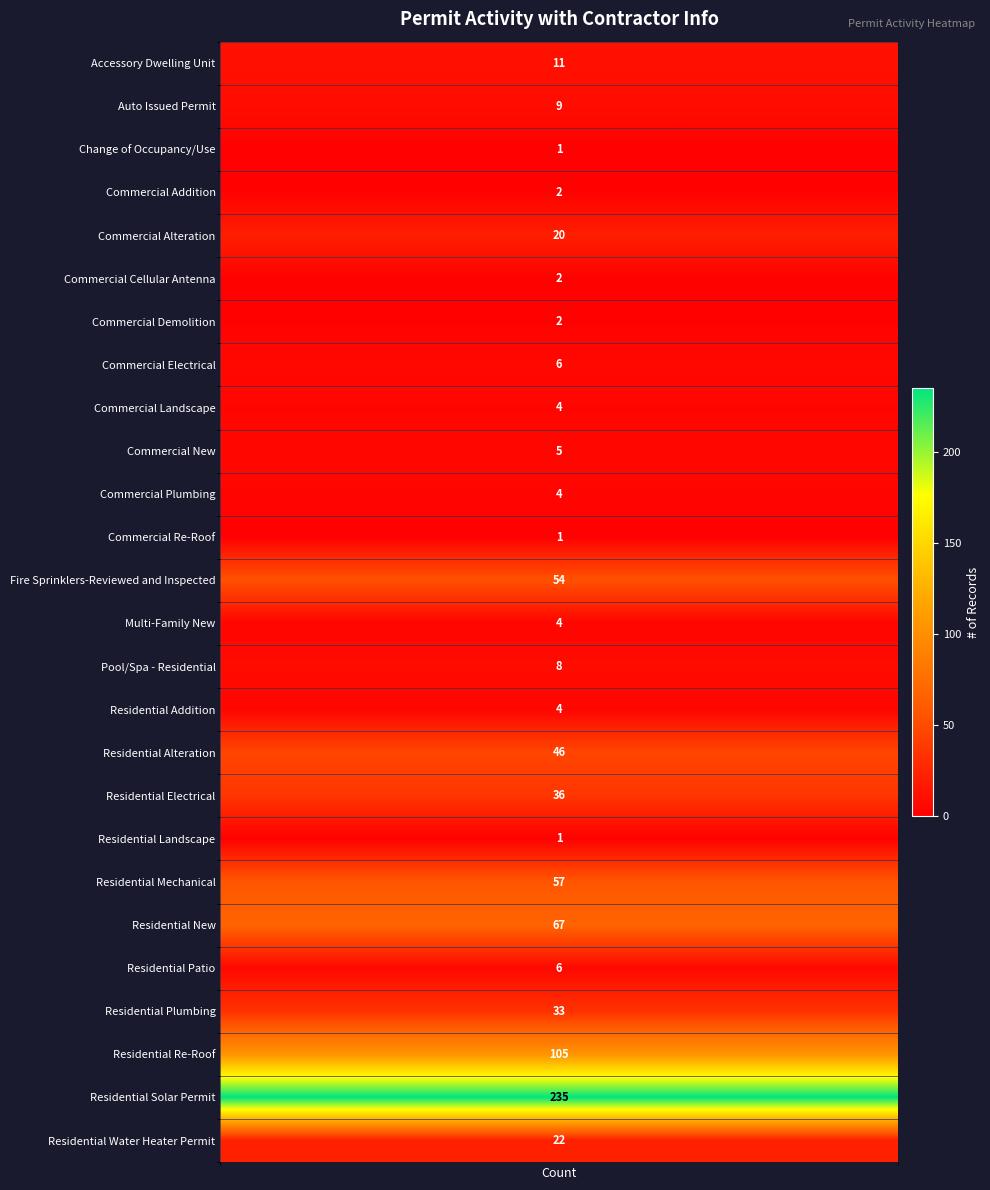

At which category does the chart reach its peak across all series?

Residential Solar Permit